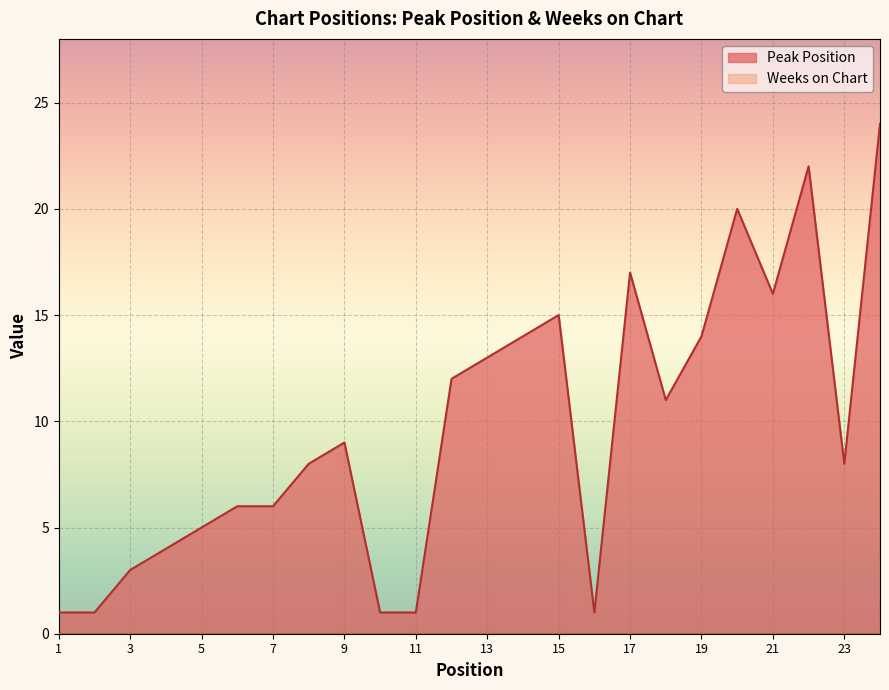

Reading right to left, transcribe all the data shown in this chart.

24	8	22	16	20	14	11	17	1	15	14	13	12	1	1	9	8	6	6	5	4	3	1	1